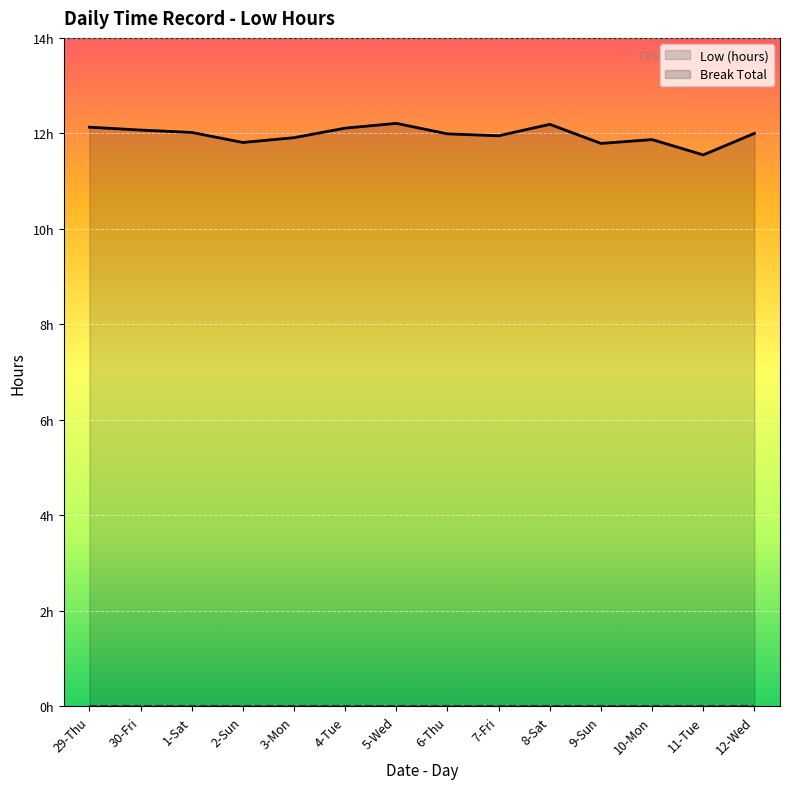

In Low (hours), how many points are higher than both neighbors (excluding endpoints)?

3